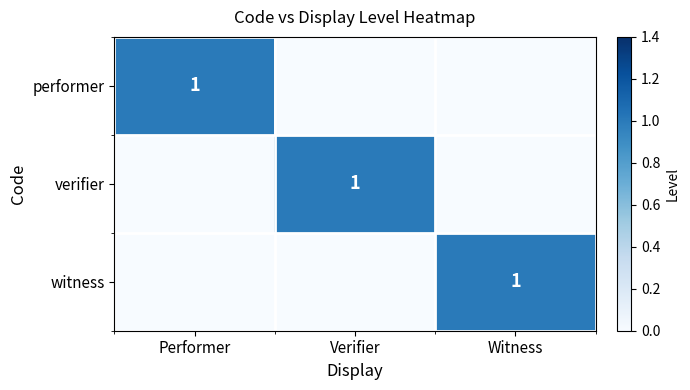

At how many categories does at least one series exceed 0?

3